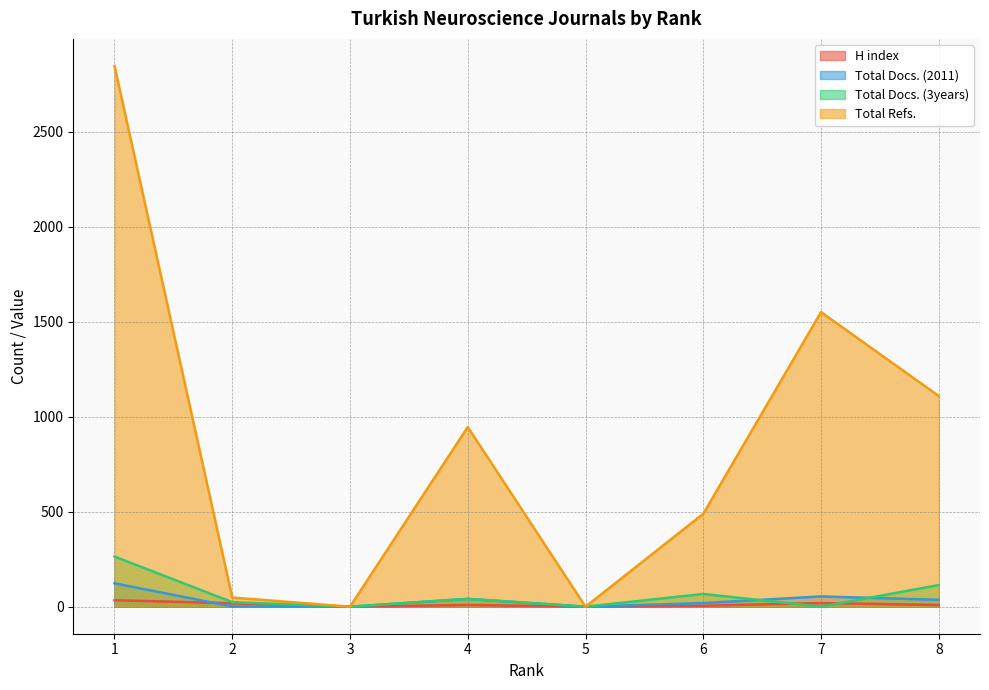

At which label does Total Docs. (2011) reach its peak?

1